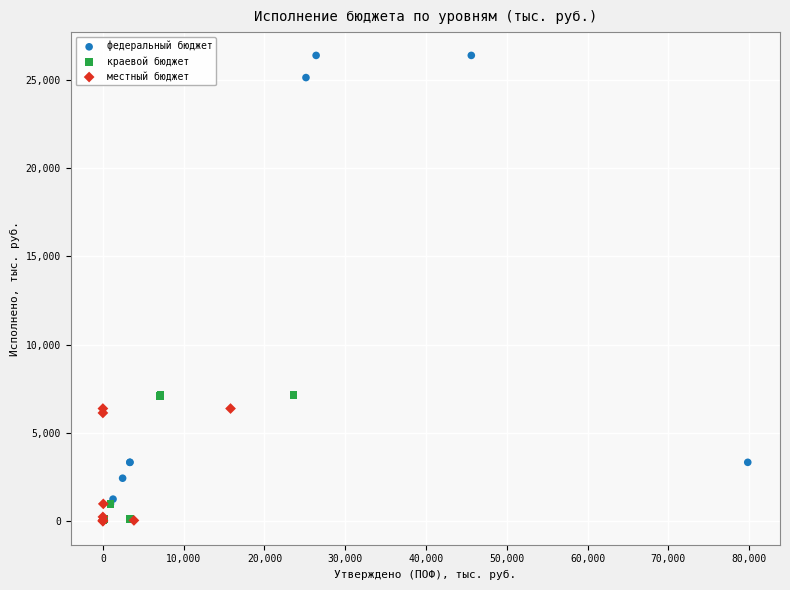

Which series has the widest spread of Y values?

федеральный бюджет